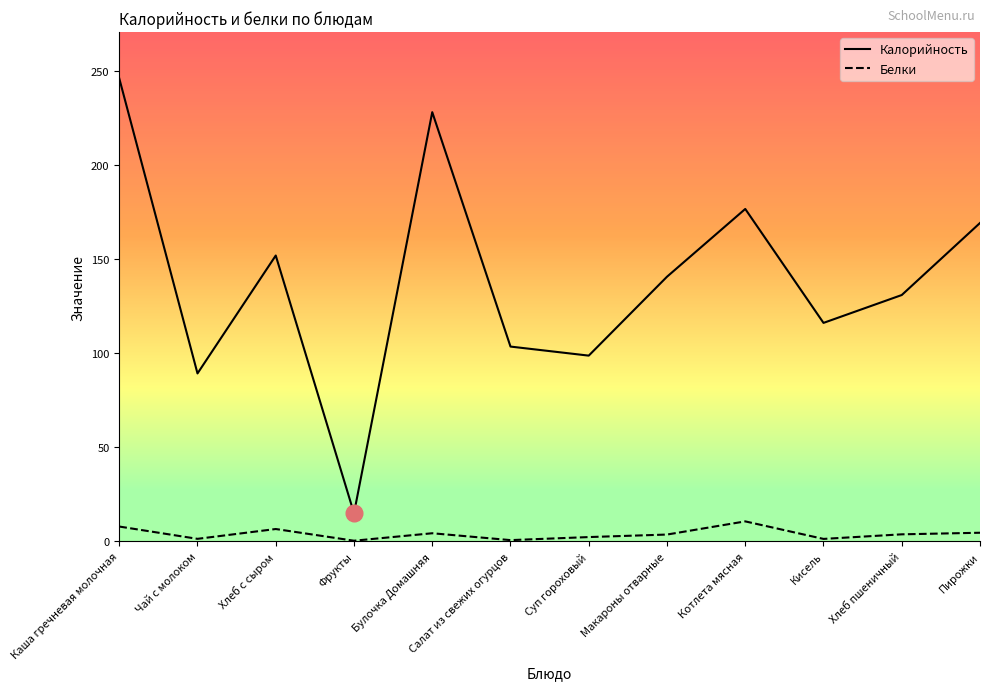

Which series has the largest total across all categories?

Калорийность